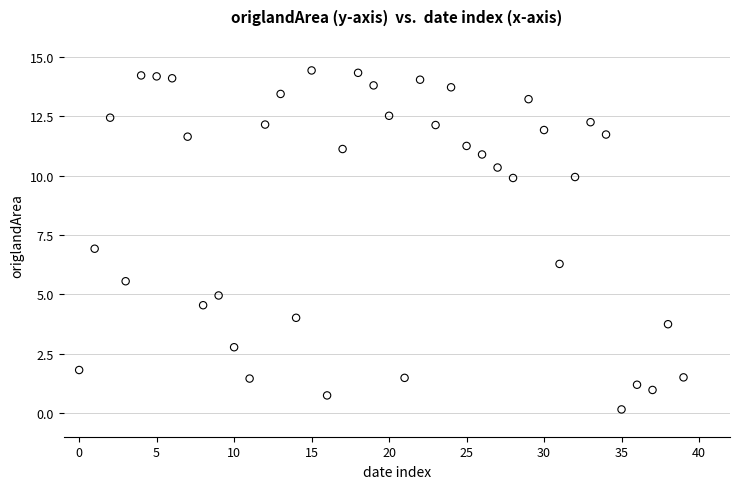

What is the range of Y values (max minus min)?

14.3